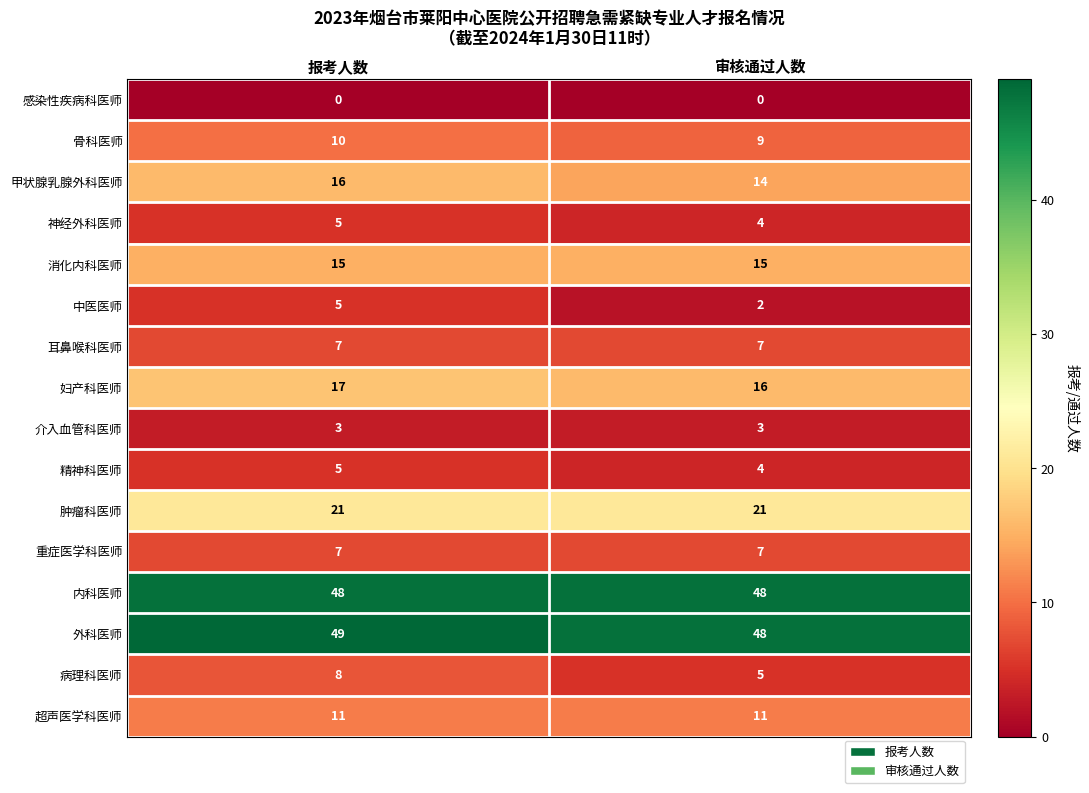

What value does the 肿瘤科医师 series have at 报考人数?

21